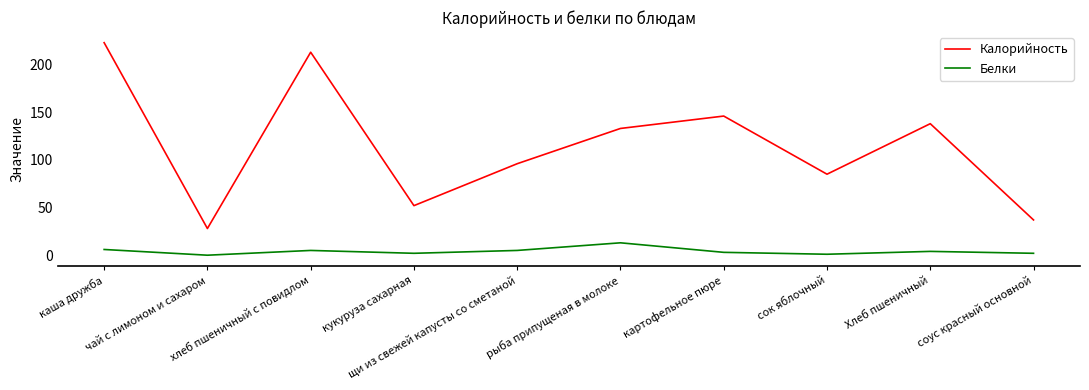

Where is the first local maximum for Калорийность?

хлеб пшеничный с повидлом